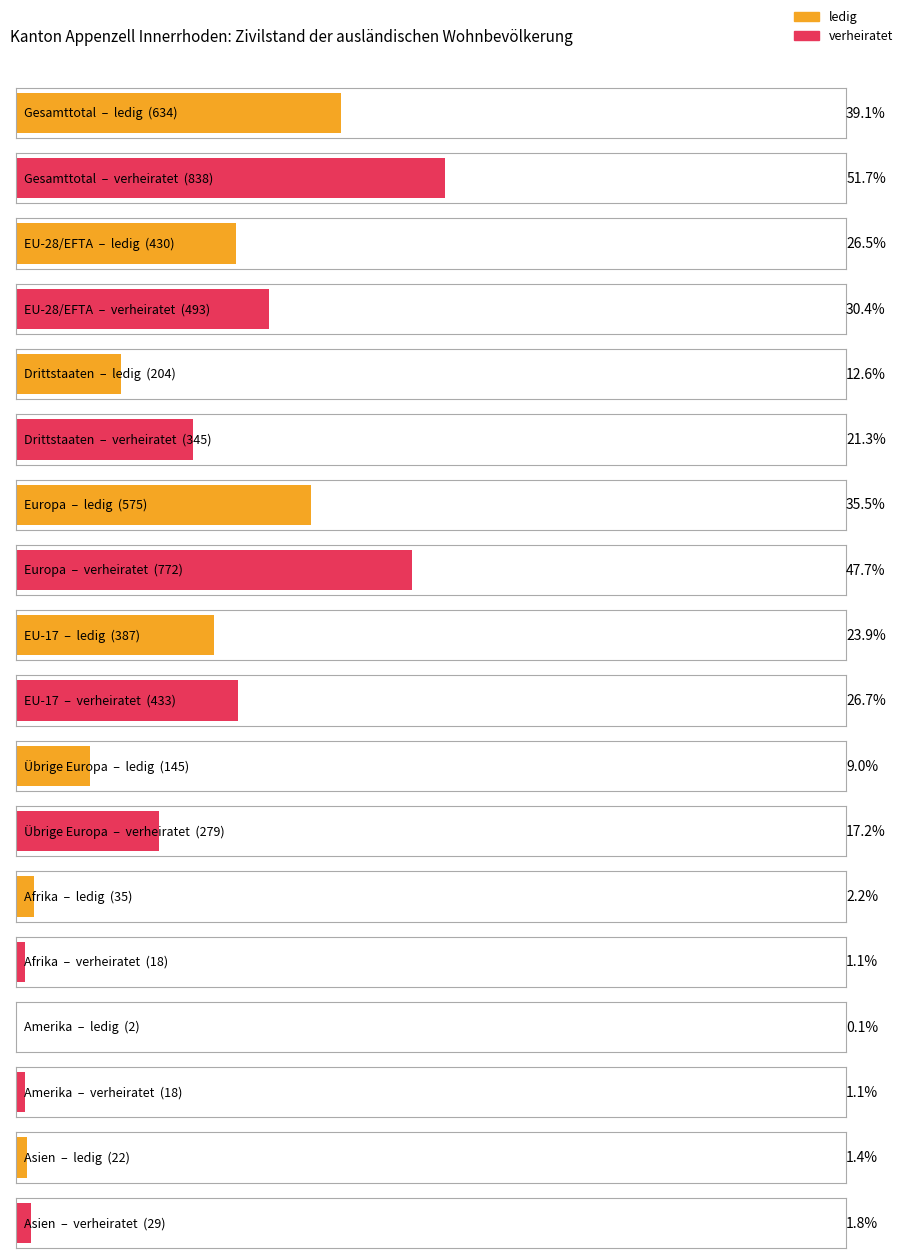

Which series has the largest total across all categories?

verheiratet